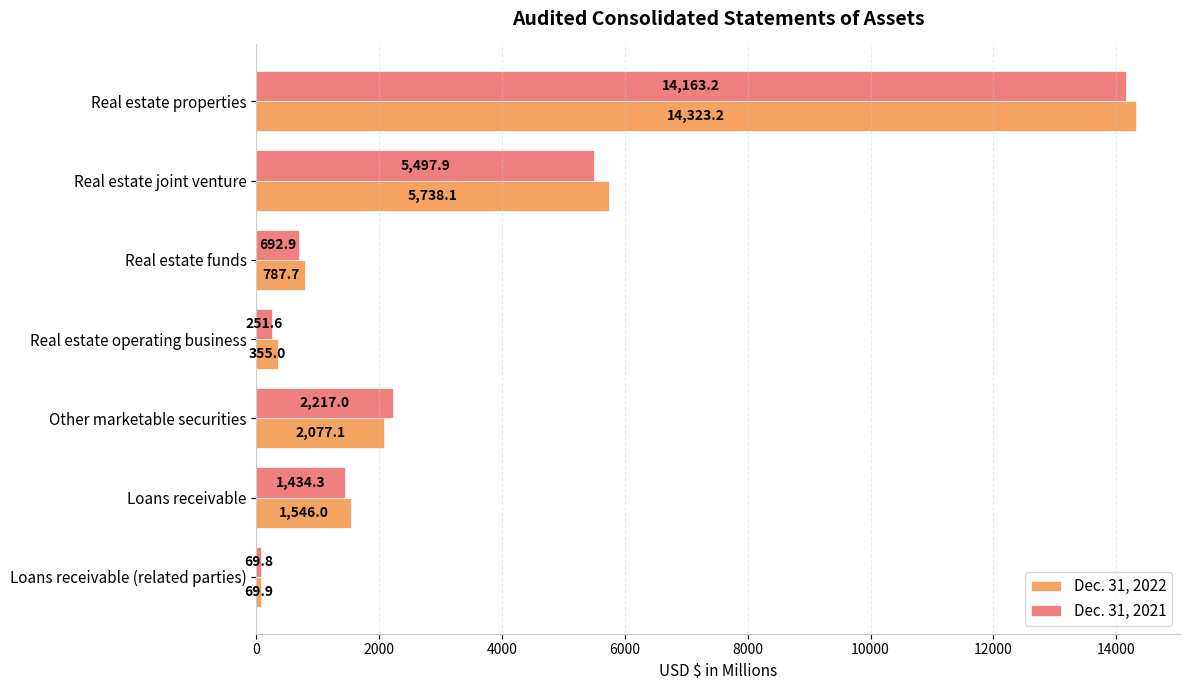

Read the Dec. 31, 2022 value at Loans receivable (related parties).

69.9